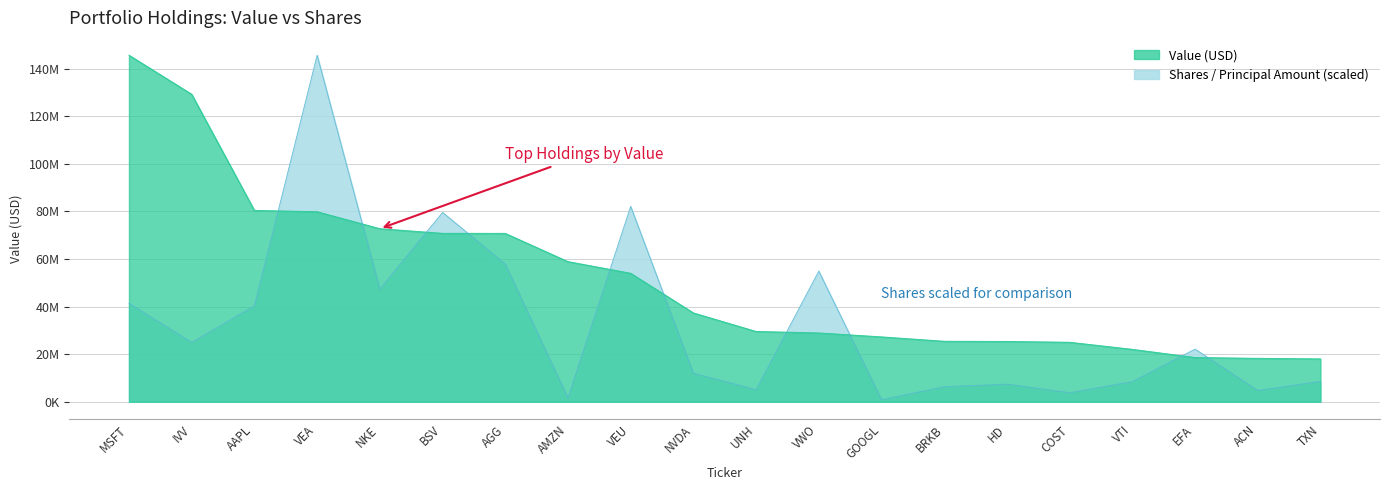

What is the difference between the Shares values at AAPL and BSV?

39230023.3